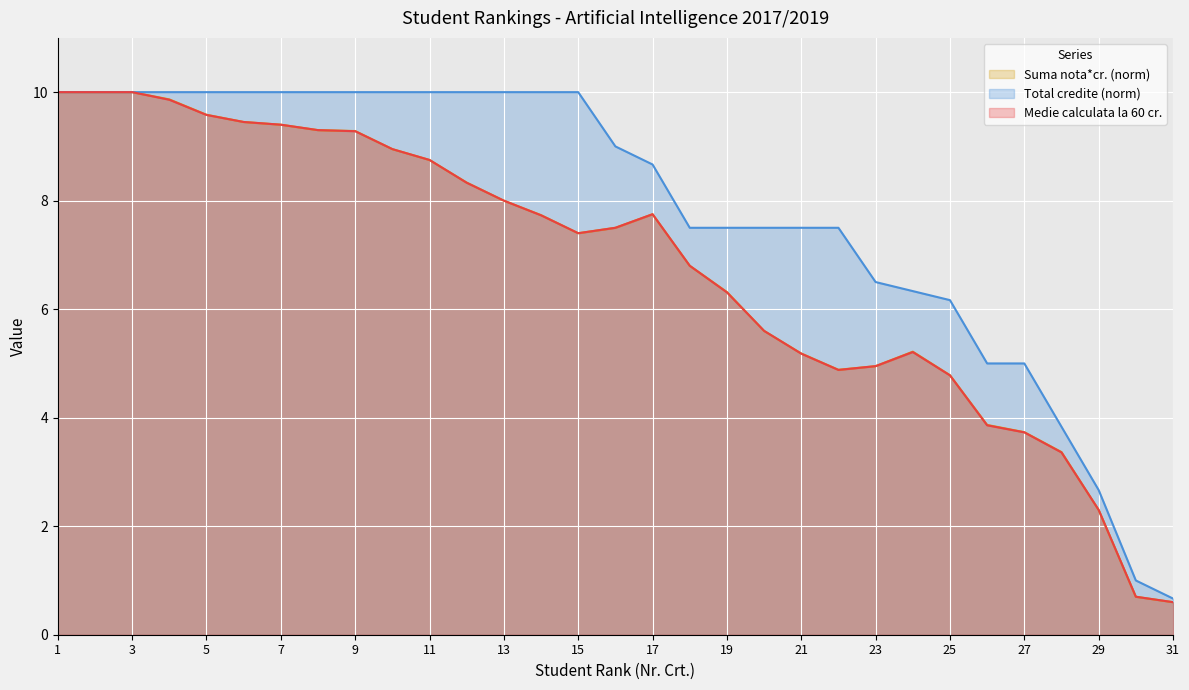

How many series are shown in this chart?

3